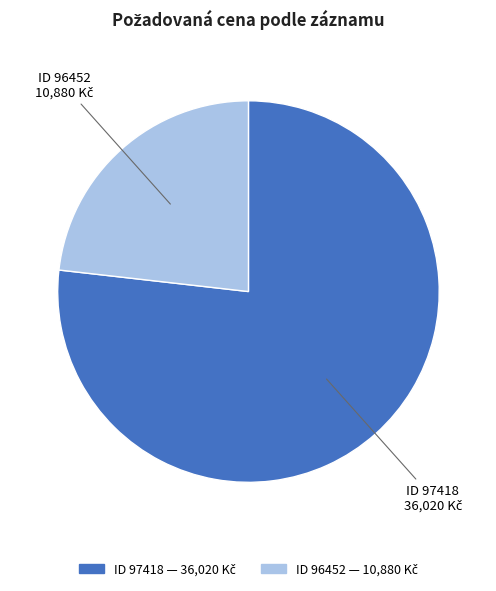

Is there a majority slice in this chart?

Yes